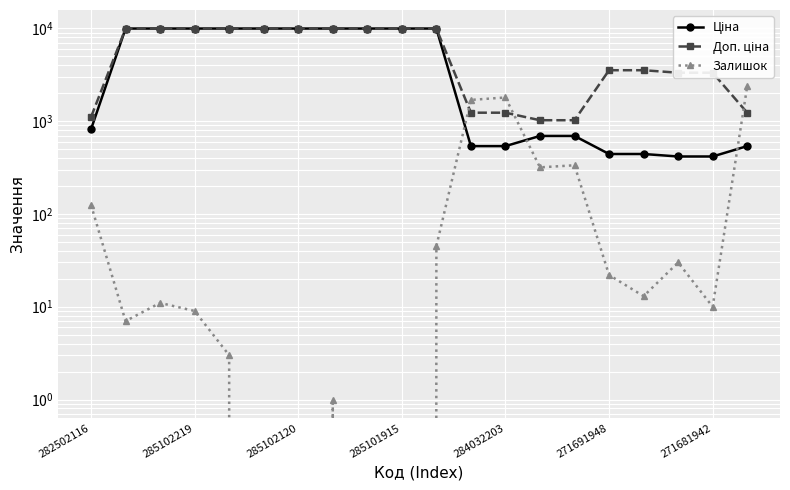

Which category has the highest value across all series?

285102219